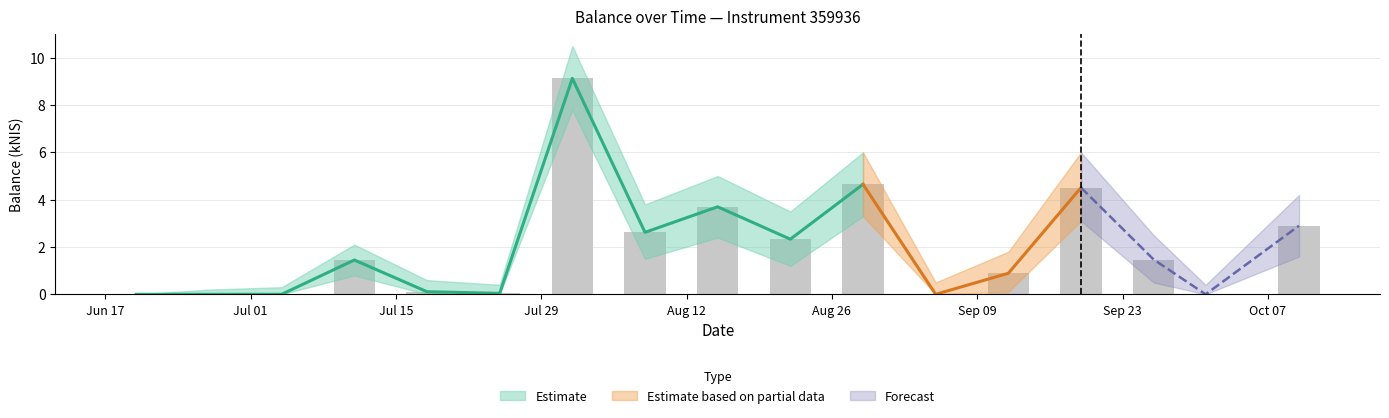

The value of Balance (kNIS) at 2024-08-29 is 2.0. True or false?

False